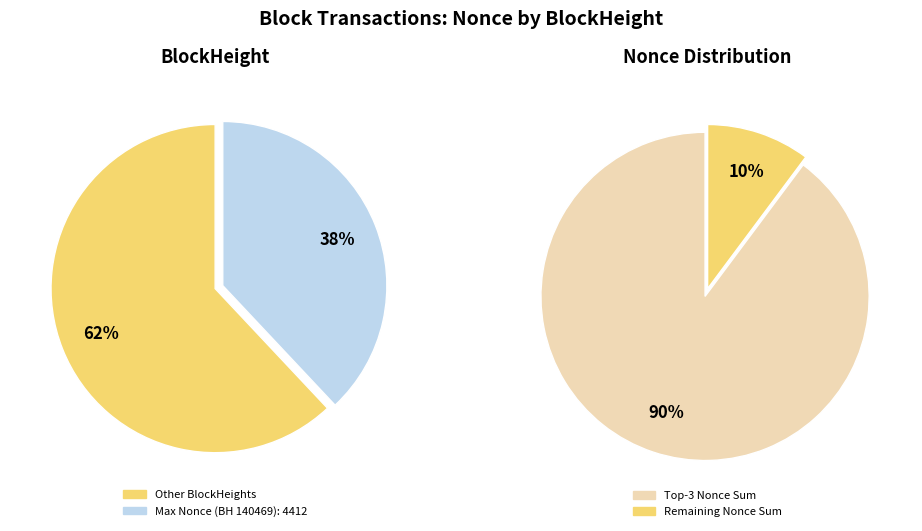

Is it true that 26902 is 1% of the pie?

False